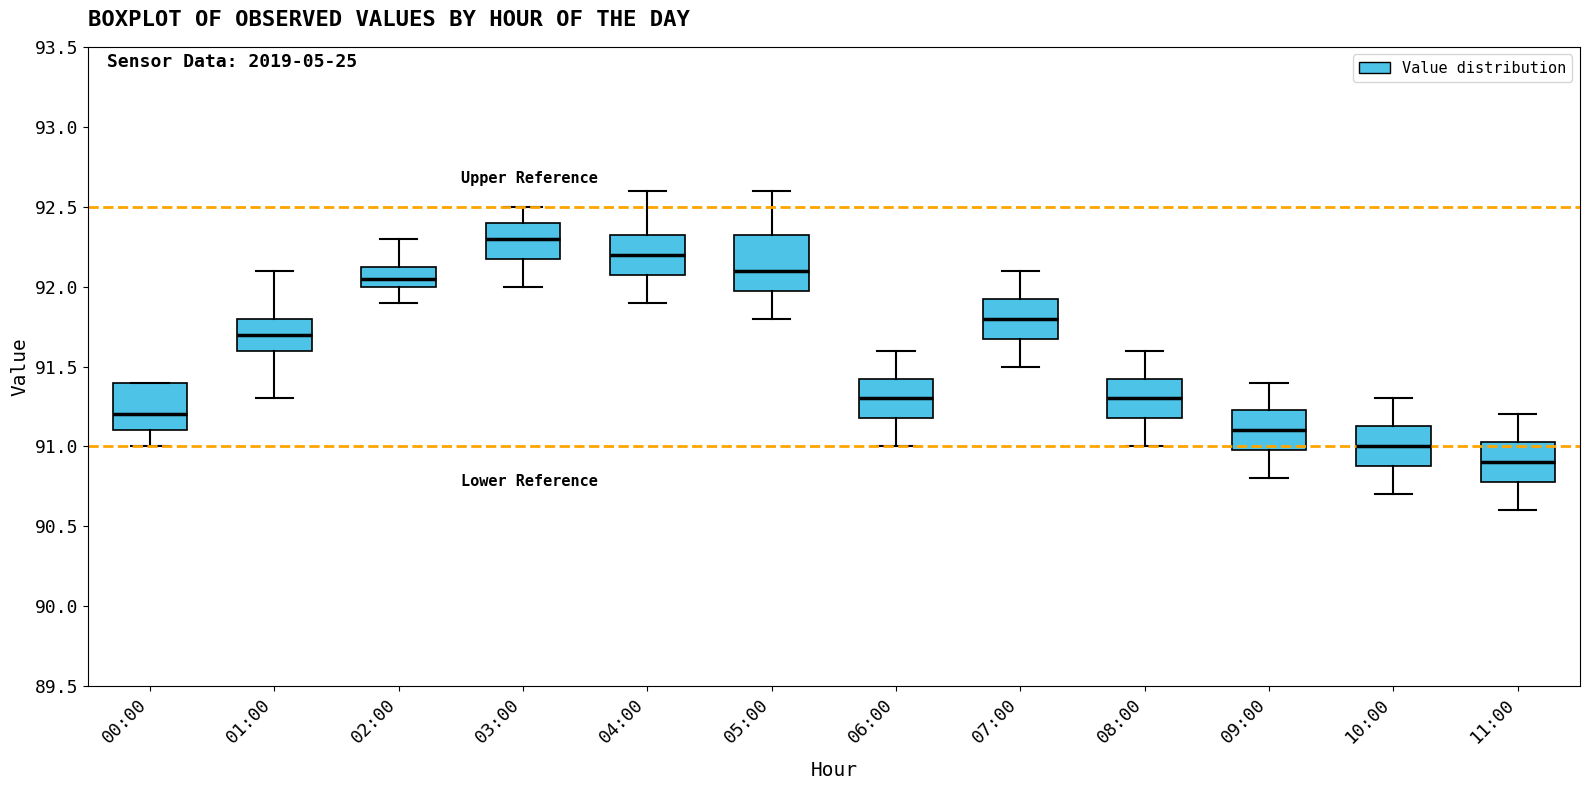

Reading left to right, read every box against the y-axis: the position of its median line, the range the box covers, and the ends of its whiskers. The values are not printed on the chart, so give them approximately, as read against the axis.

00:00: median 91.20, box 91.10 to 91.40, whiskers 91.00 to 91.40
01:00: median 91.70, box 91.60 to 91.80, whiskers 91.30 to 92.10
02:00: median 92.05, box 92.00 to 92.15, whiskers 91.90 to 92.30
03:00: median 92.30, box 92.20 to 92.40, whiskers 92.00 to 92.50
04:00: median 92.20, box 92.10 to 92.35, whiskers 91.90 to 92.60
05:00: median 92.10, box 92.00 to 92.35, whiskers 91.80 to 92.60
06:00: median 91.30, box 91.20 to 91.45, whiskers 91.00 to 91.60
07:00: median 91.80, box 91.70 to 91.95, whiskers 91.50 to 92.10
08:00: median 91.30, box 91.20 to 91.45, whiskers 91.00 to 91.60
09:00: median 91.10, box 91.00 to 91.25, whiskers 90.80 to 91.40
10:00: median 91.00, box 90.90 to 91.15, whiskers 90.70 to 91.30
11:00: median 90.90, box 90.80 to 91.05, whiskers 90.60 to 91.20